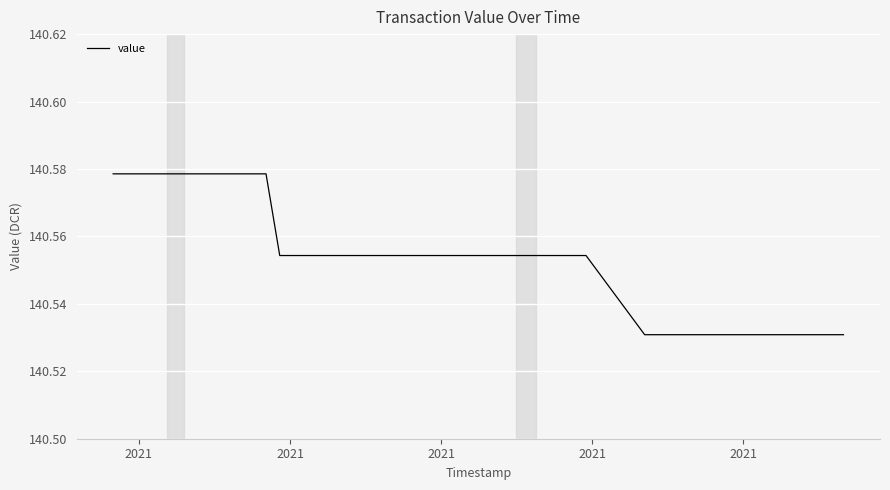

True or false: the data shows 70.0 at 2021.

False